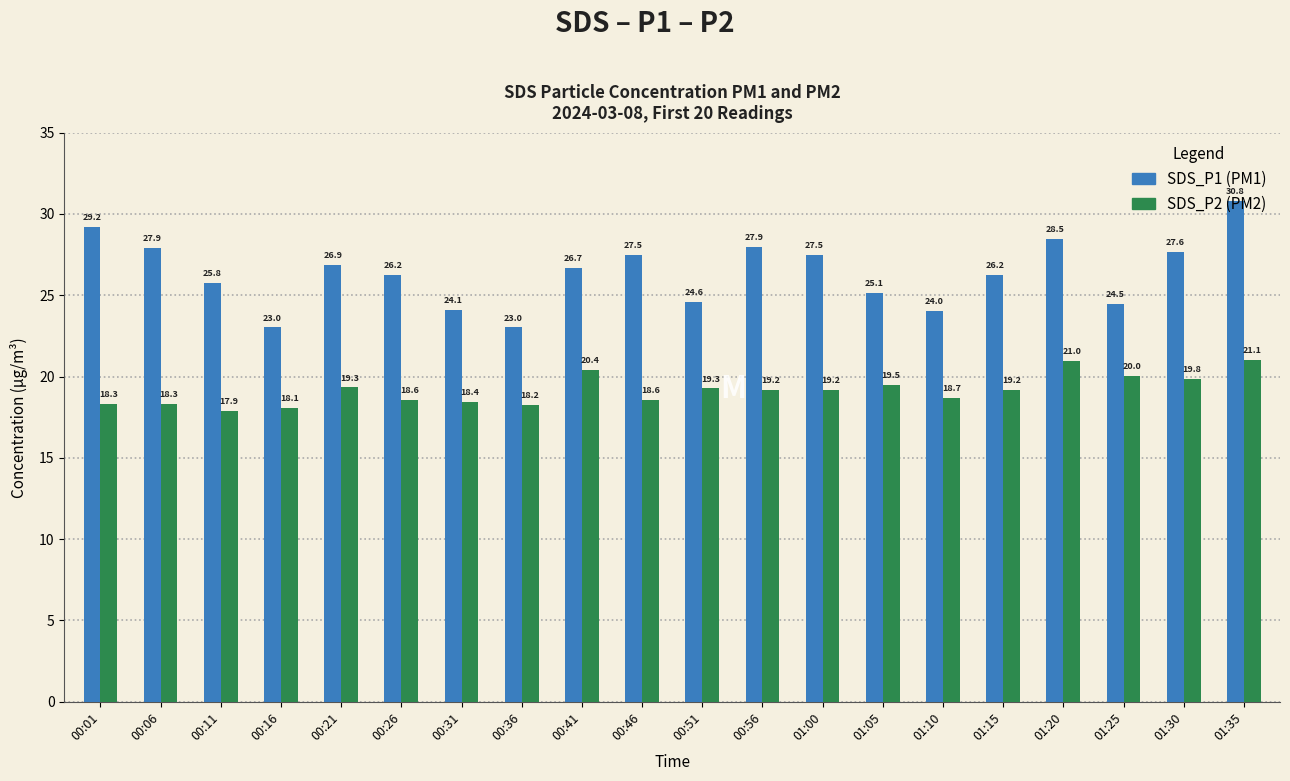

Does the chart contain any negative values?

No